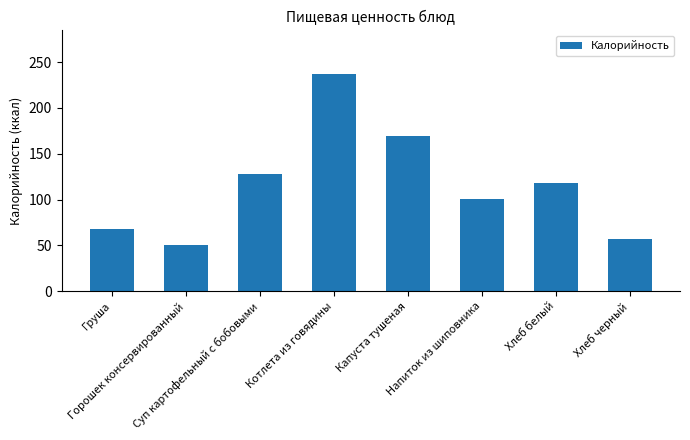

Count the number of categories in the chart.

8